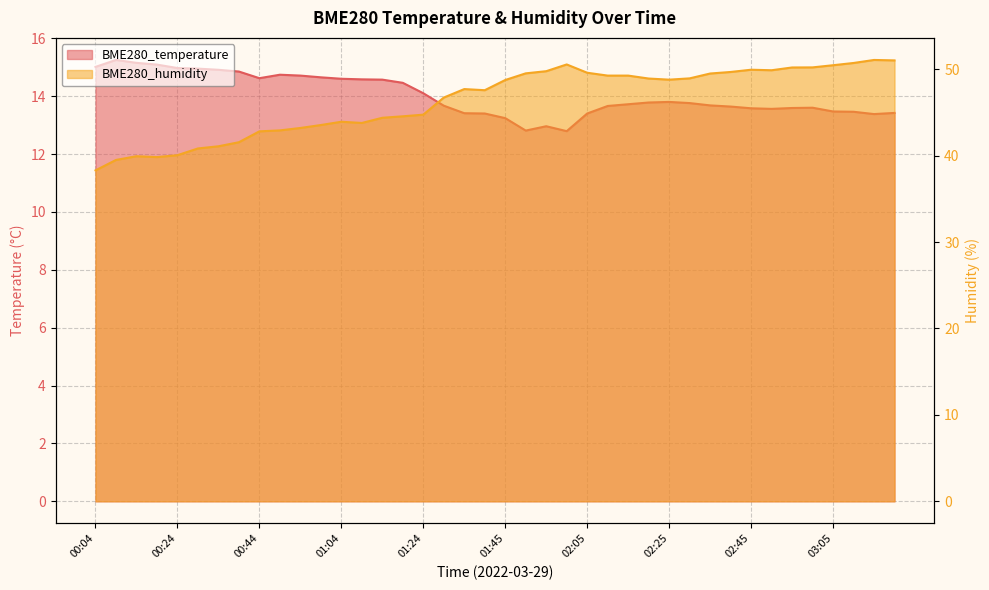

Which series has the largest range (max minus min)?

BME280_humidity